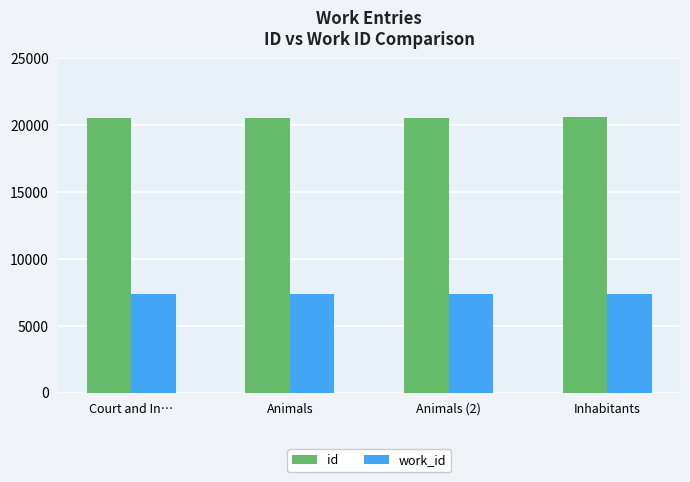

What is the value of the id bar at the 2nd from the left?

20567